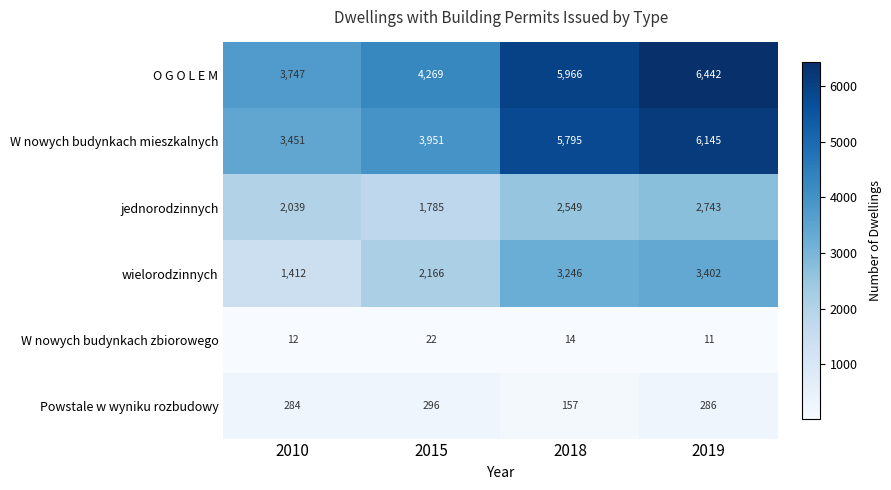

What is the maximum value for wielorodzinnych?

3402